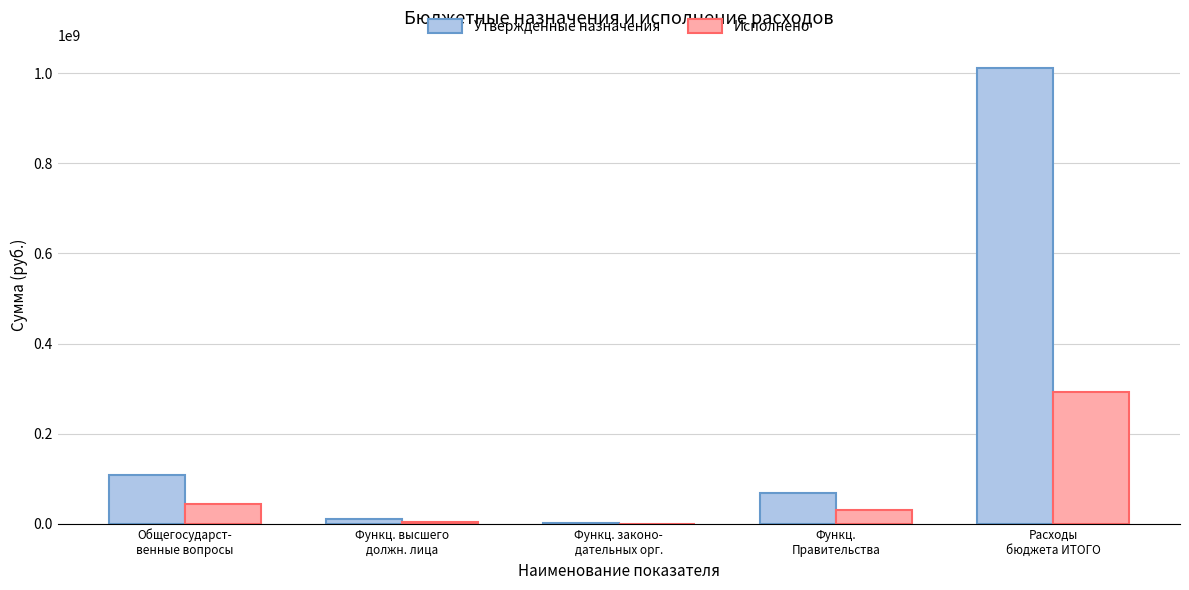

Which series has the largest total across all categories?

Утвержденные назначения